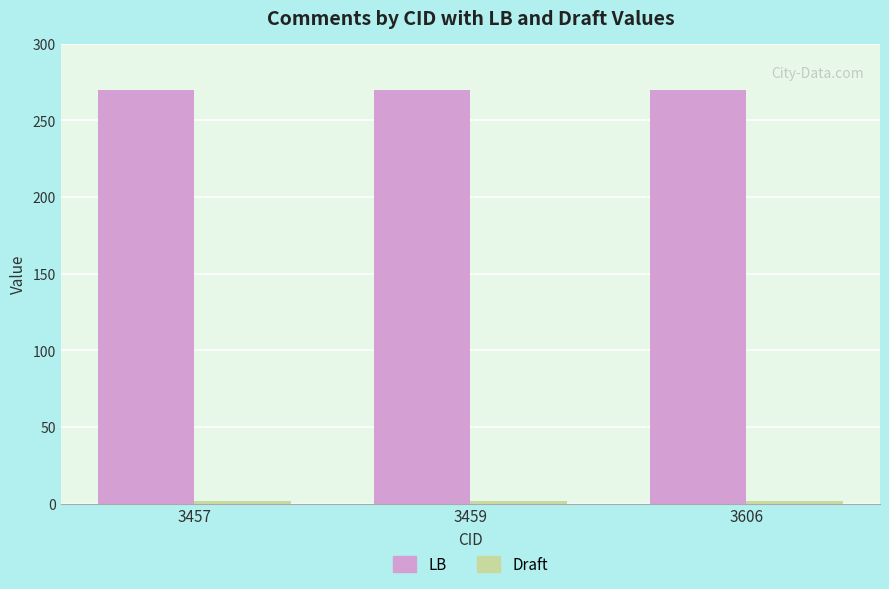

What is the sum of the LB values at 3459 and 3457?

540